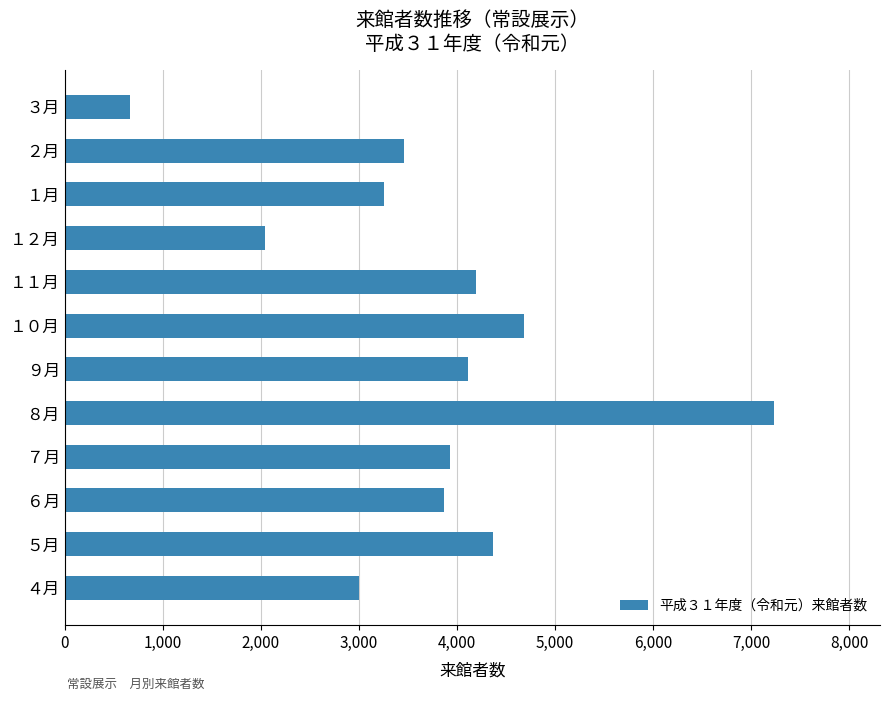

Is it true that the value at ３月 is 338?

False